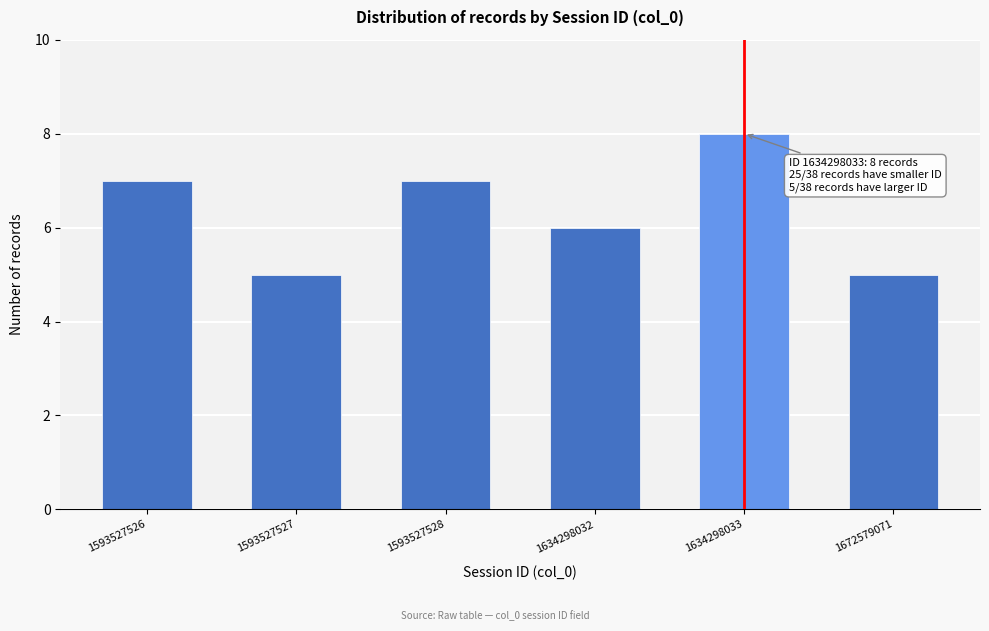

Reading left to right, transcribe all the data shown in this chart.

7	5	7	6	8	5